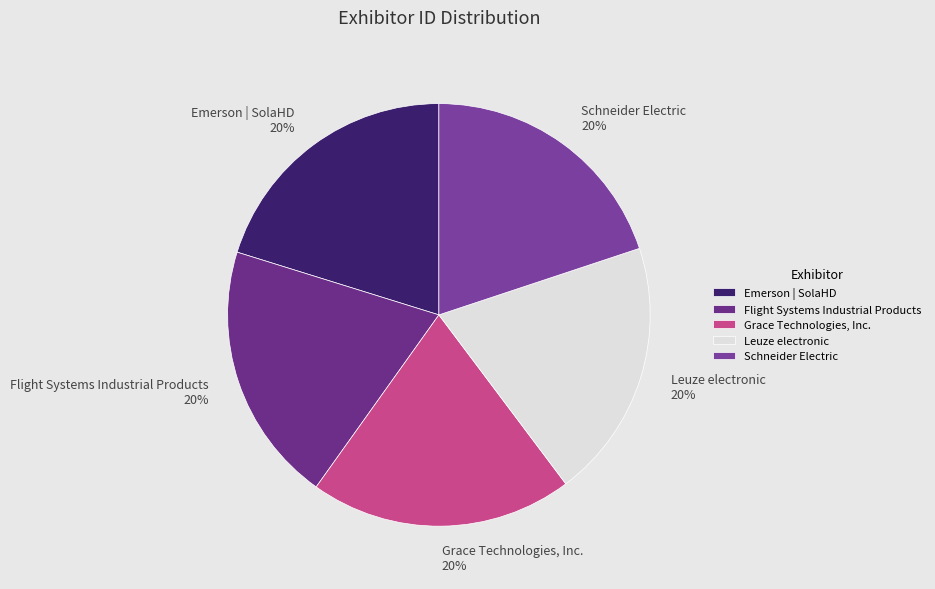

Combined, do Grace Technologies, Inc. and Leuze electronic account for over 50%?

No